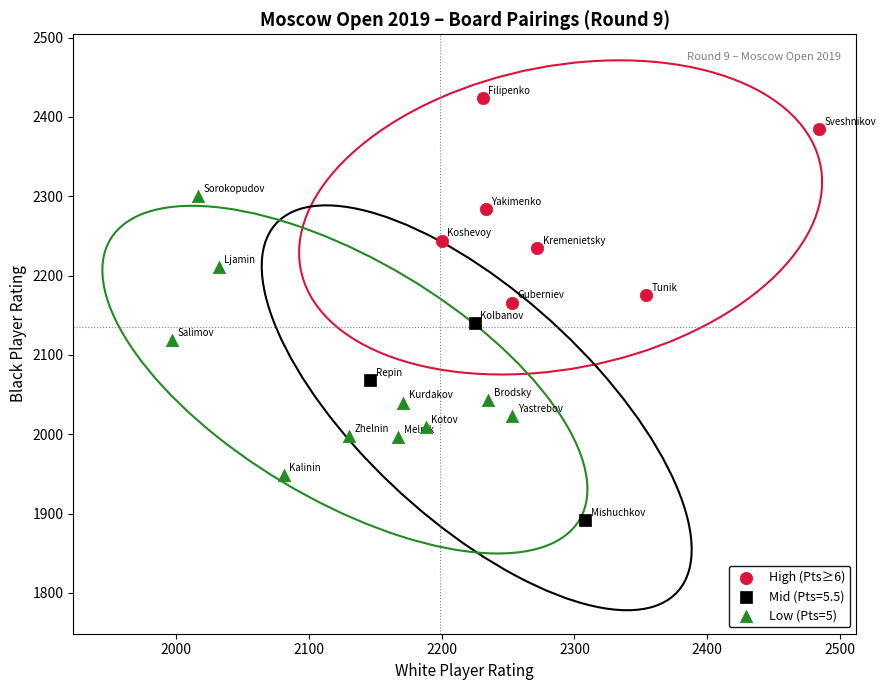

Which series has the largest Y range (max minus min)?

Low (Pts=5)